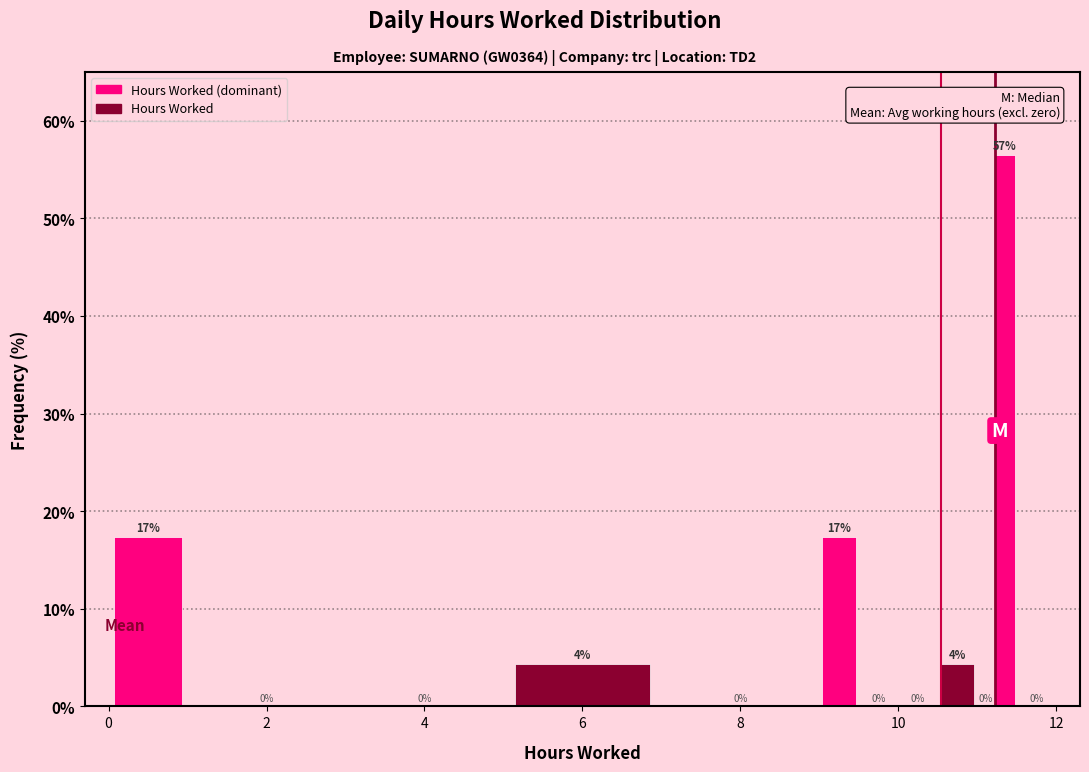

Read against the x-axis, roughly where is the centre of the tallest bar?

11.4